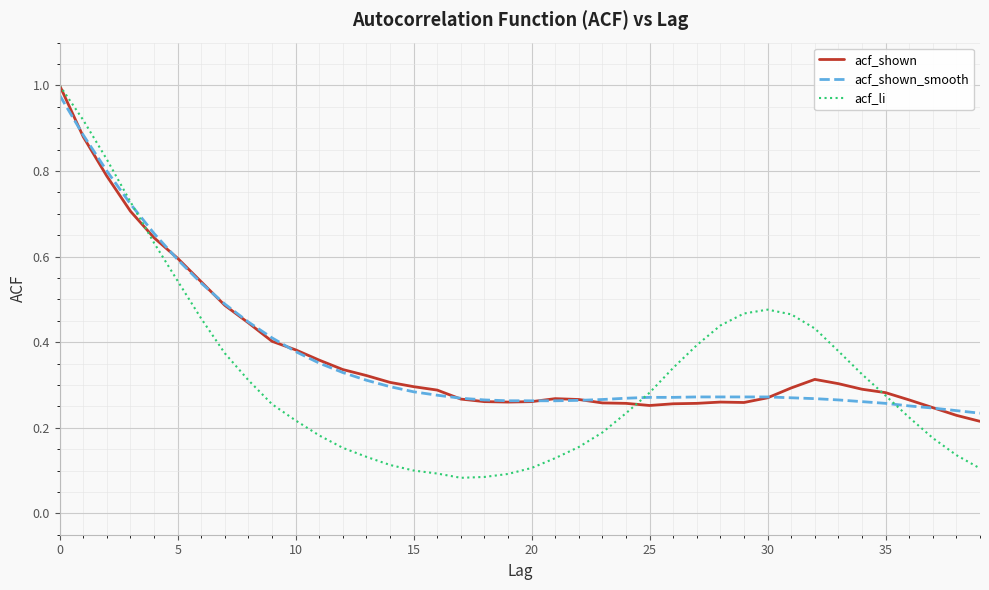

Which series has the widest spread of values?

acf_li